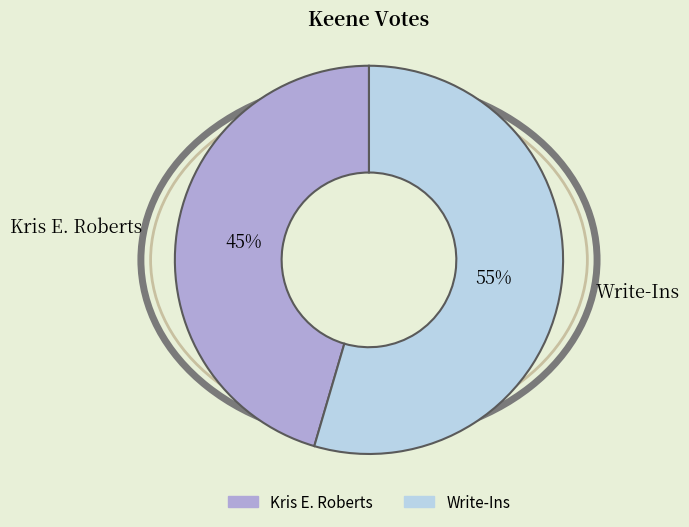

What is the ratio of the value at Kris E. Roberts to the value at Write-Ins?

0.8